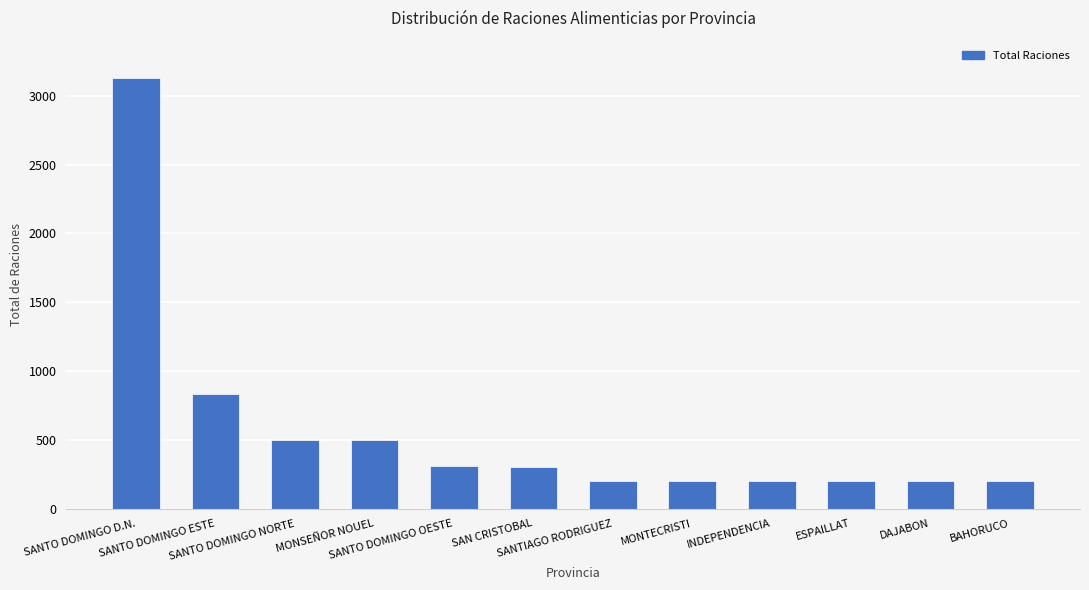

What is the difference between the maximum and minimum values?

2926